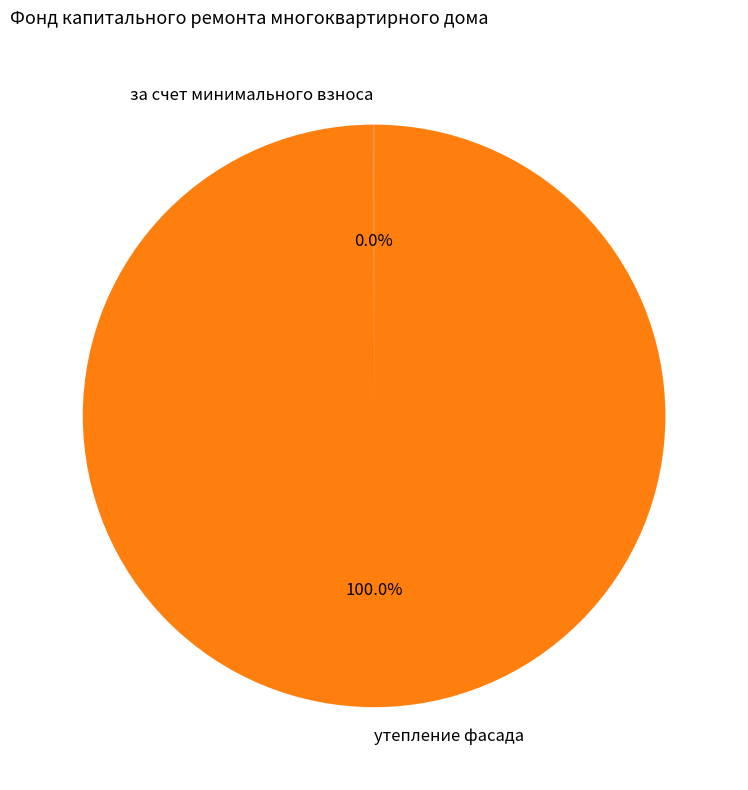

Which slice is the largest?

утепление фасада